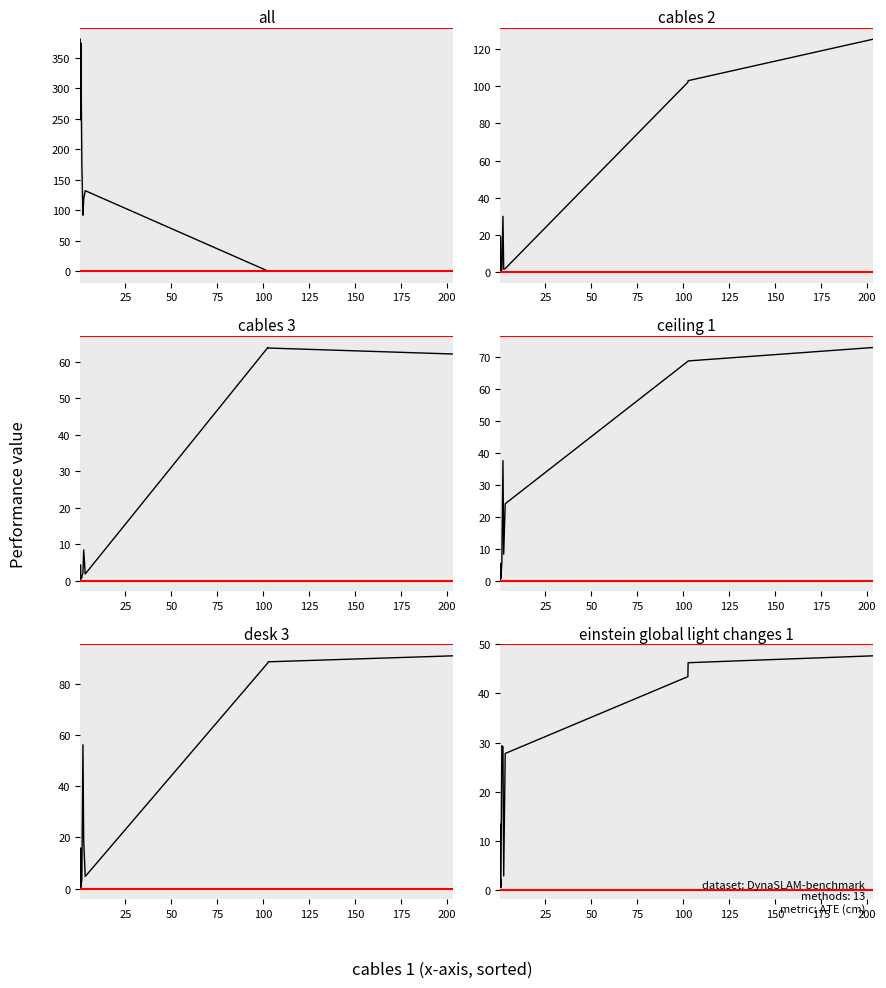

How many times do cables 2 and all cross each other?

1